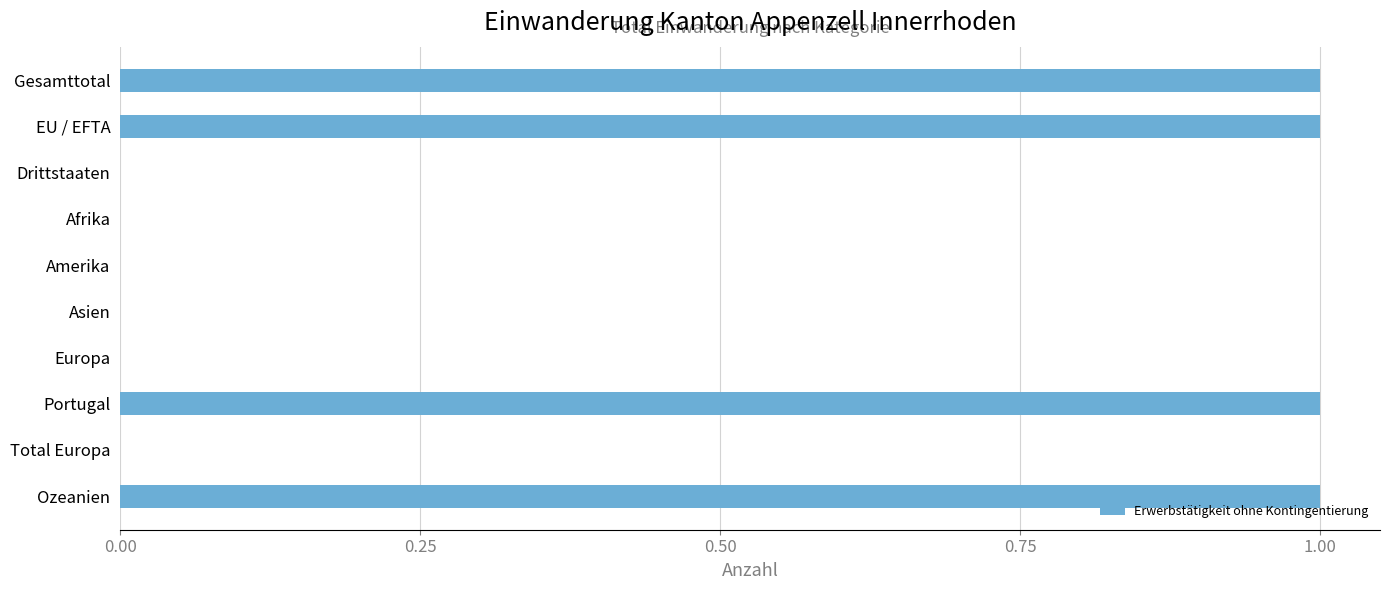

Reading bottom to top, list all the values displayed in this chart.

Ozeanien=1	Total Europa=0	Portugal=1	Europa=0	Asien=0	Amerika=0	Afrika=0	Drittstaaten=0	EU / EFTA=1	Gesamttotal=1